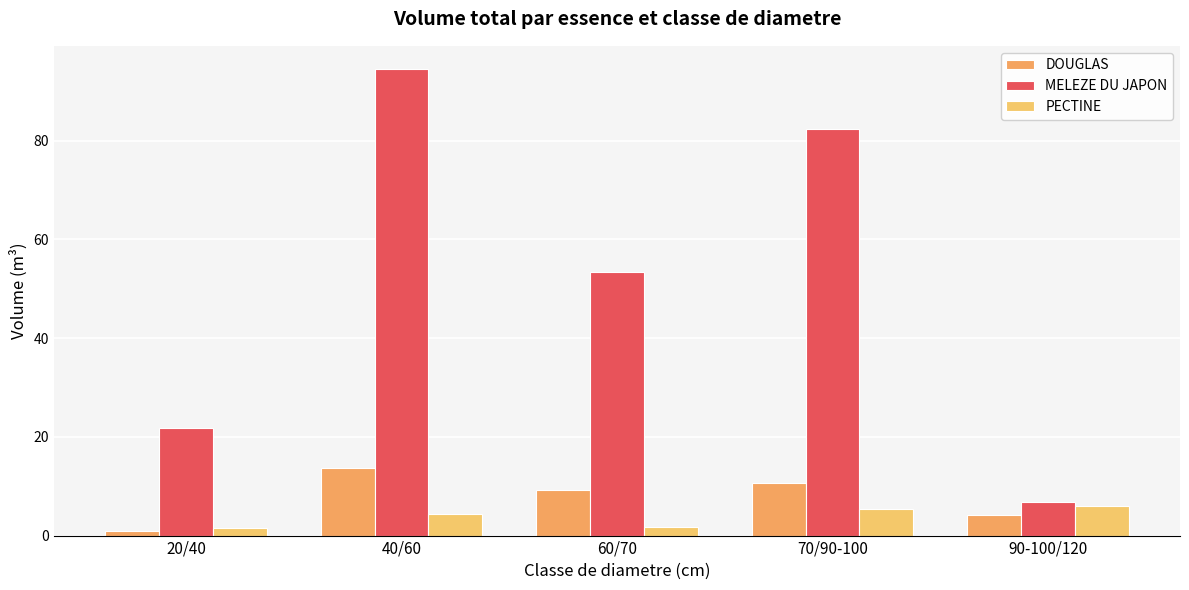

What is the label of the 5th bar from the right?

20/40